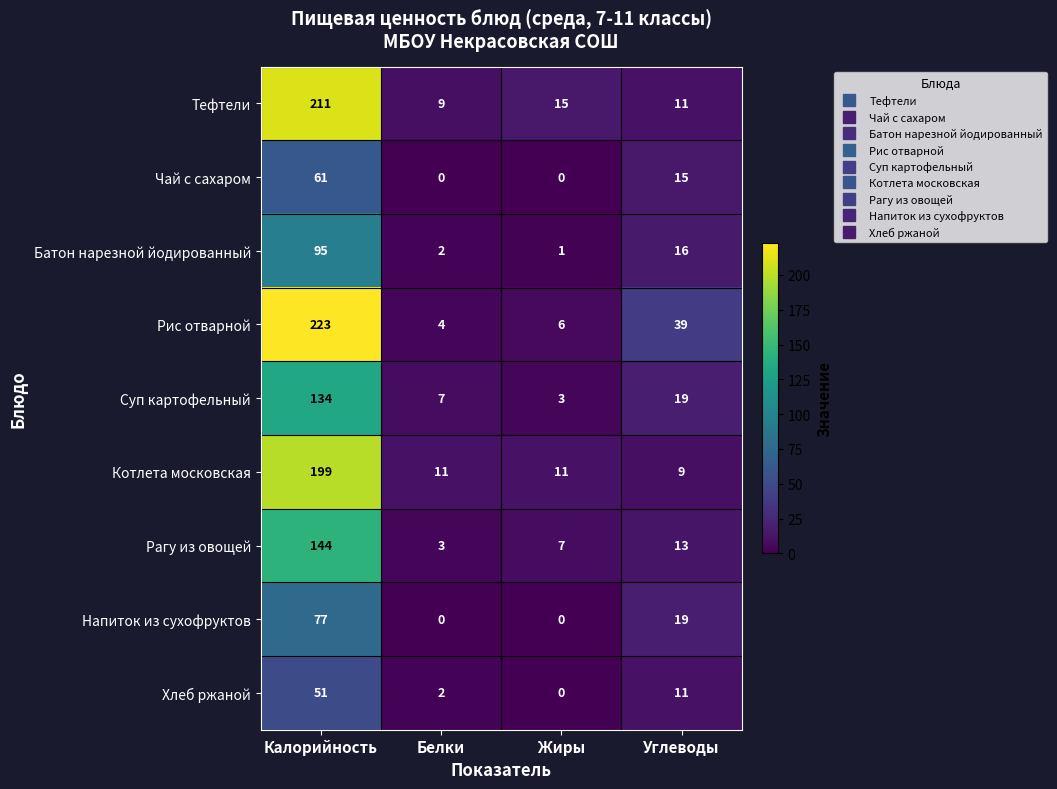

What is the difference between the Суп картофельный values at Калорийность and Жиры?

131